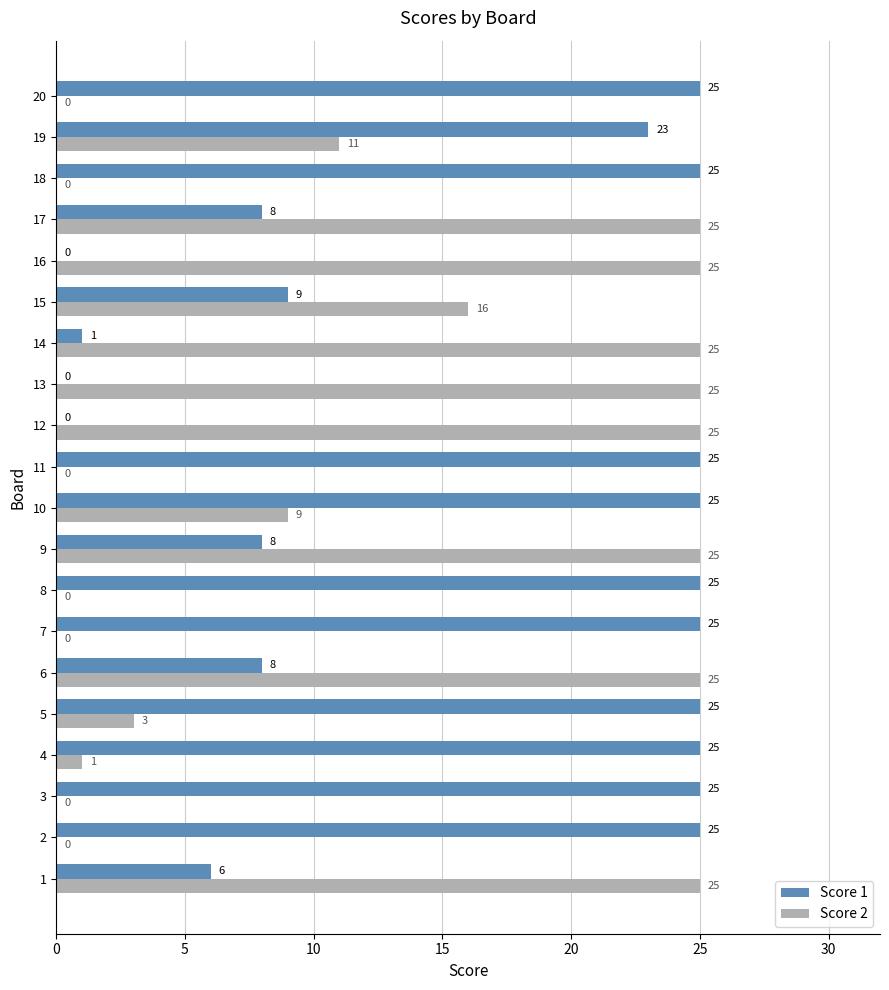

What is the maximum value shown in the chart?

25